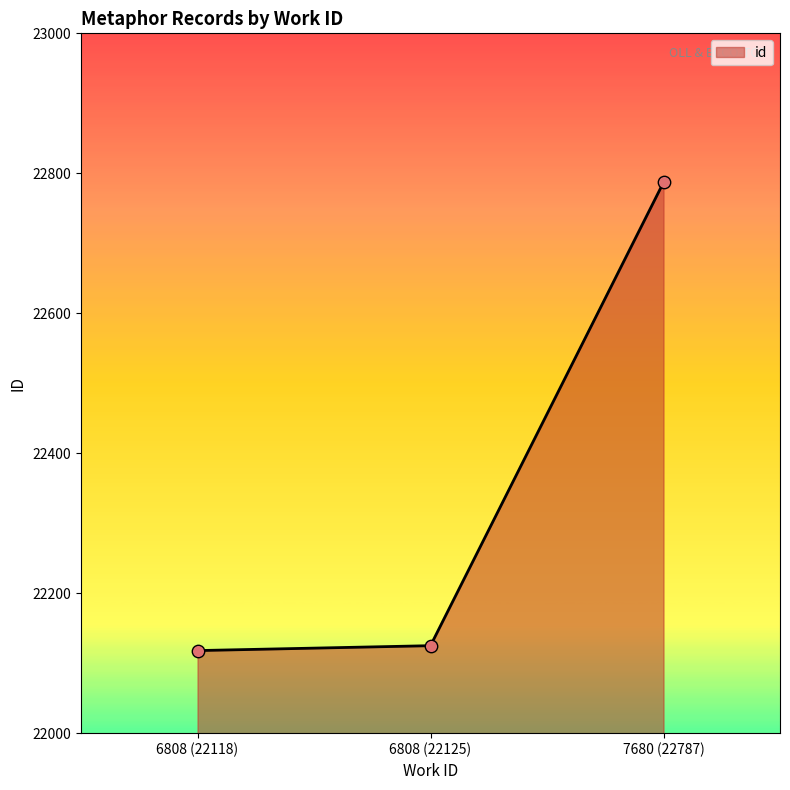

What is the ratio of the value at 6808 (22118) to the value at 6808 (22125)?

1.0